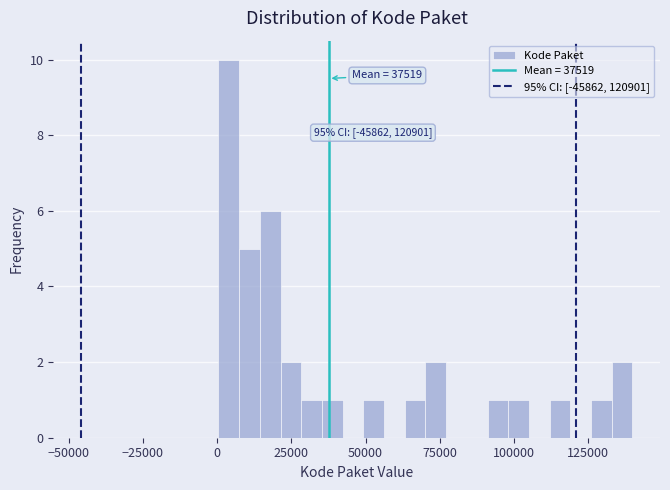

Read against the x-axis, roughly where is the centre of the tallest bar?

5000